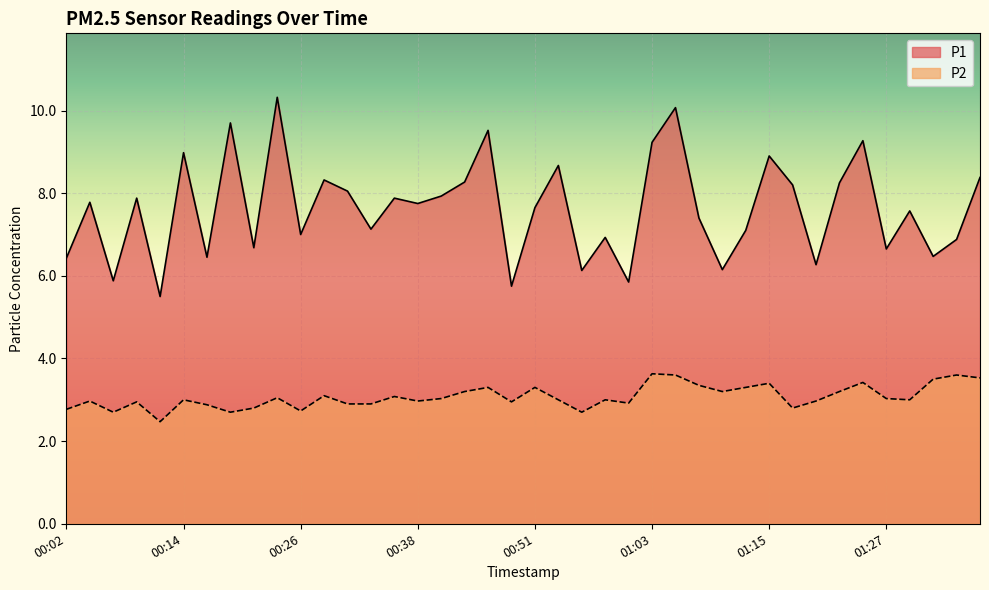

At which category is the sum across all series the highest?

01:05